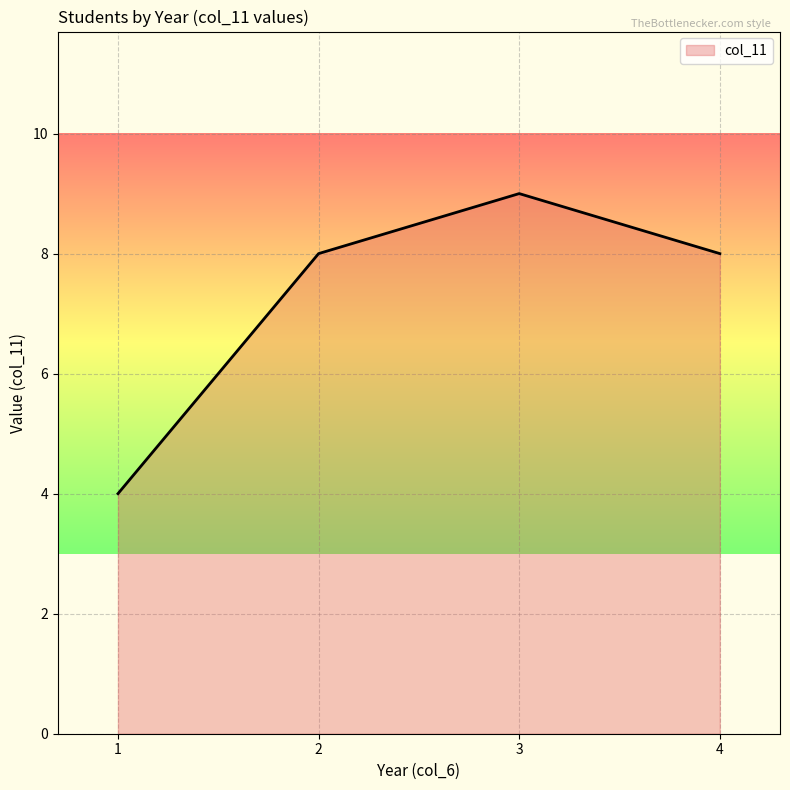

Reading left to right, list all the values displayed in this chart.

1=4	2=8	3=9	4=8